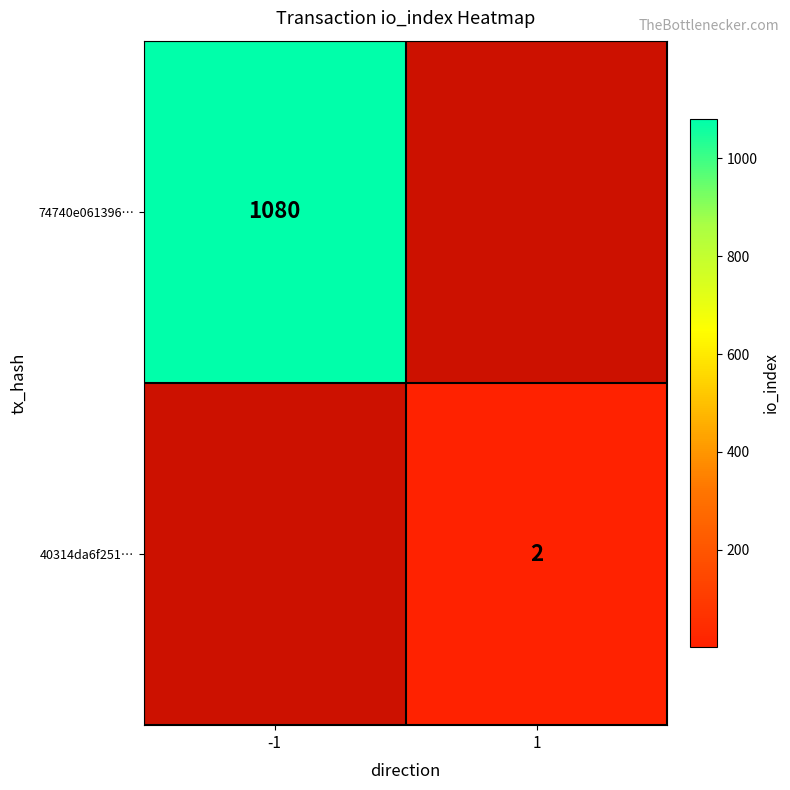

The value of 40314da6f251… at 1 is 2.7. True or false?

False